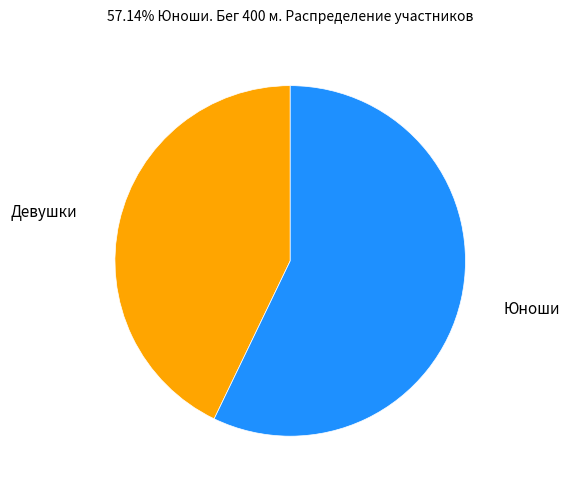

Count the number of slices in the pie.

2